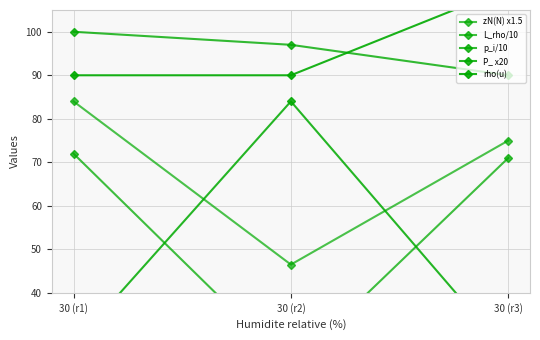

Is the value of zN(N) x1.5 at 30 (r2) greater than the value of L_rho/10 at 30 (r1)?

No